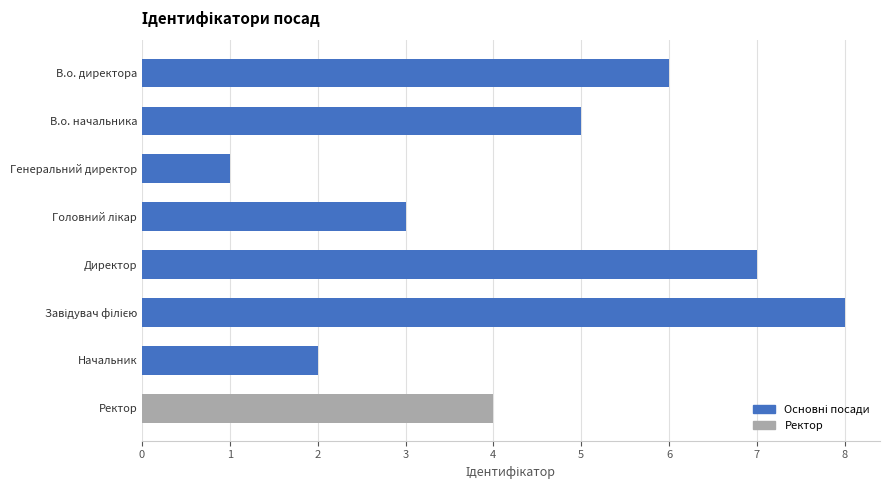

The chart shows a value of 5 at Завідувач філією. True or false?

False